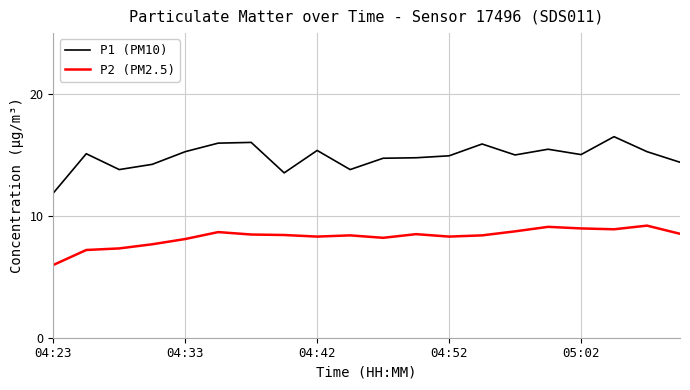

True or false: P2 (PM2.5) and P1 (PM10) cross at least once.

False